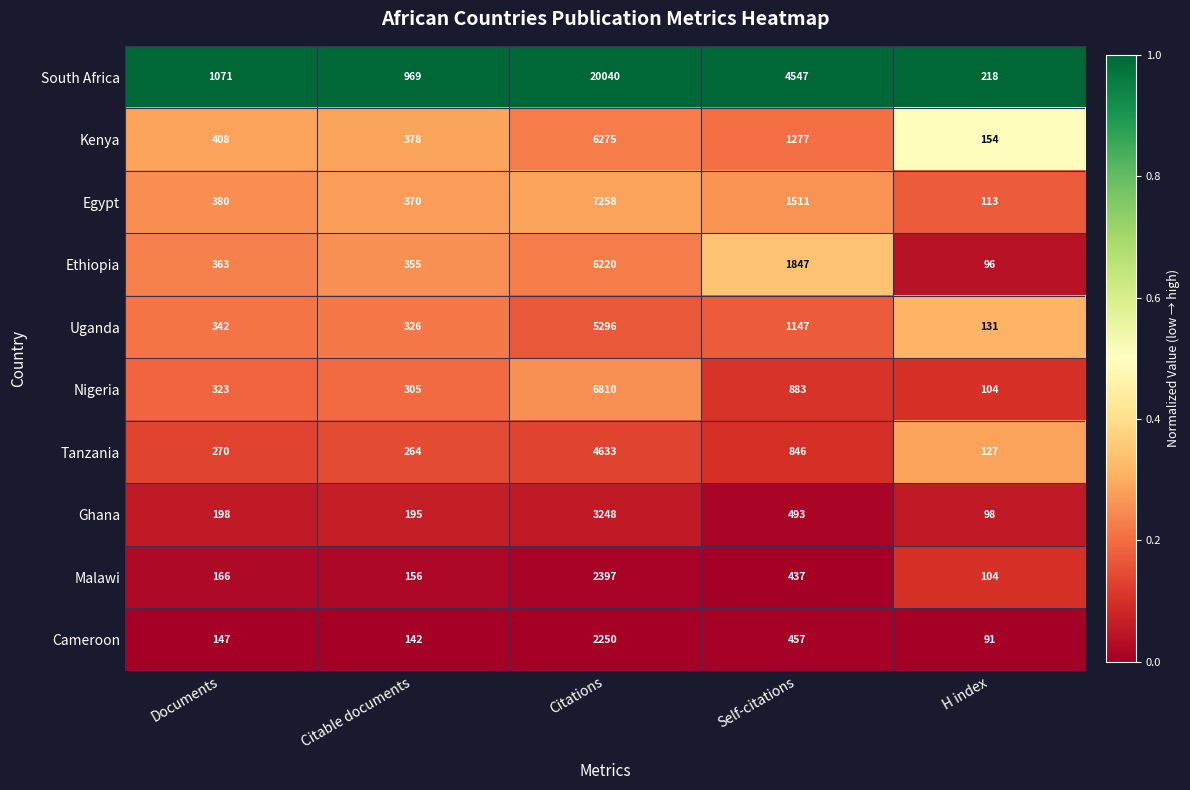

What is the average value of the Cameroon series?

617